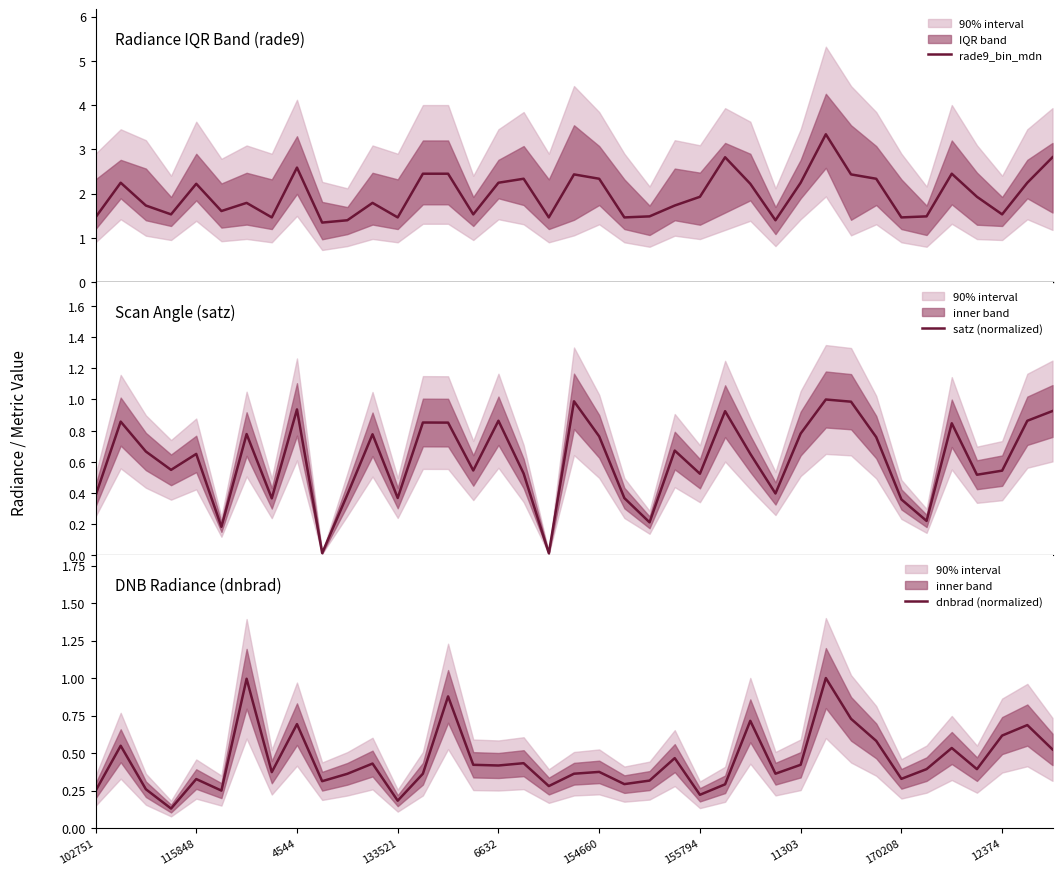

What is the lowest value of the rade9_bin_mdn series?

1.3